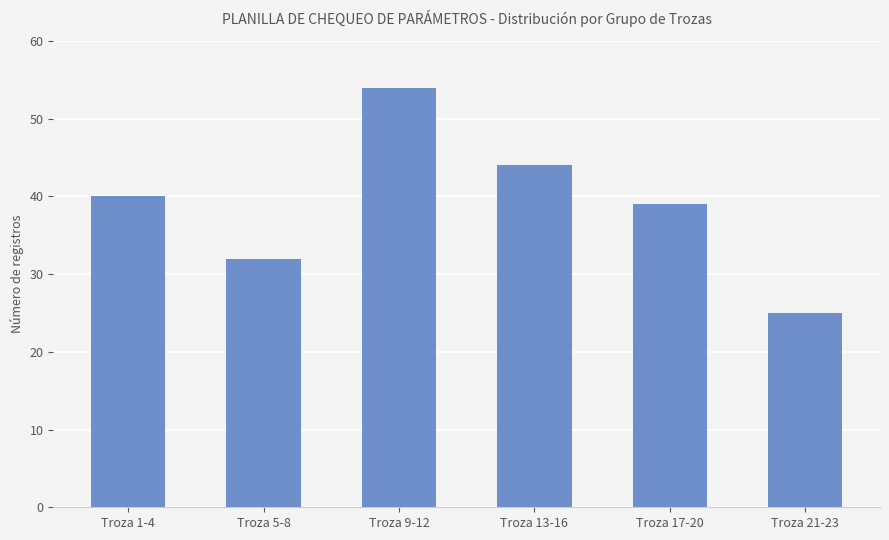

Rank the categories by value from highest to lowest.

Troza 9-12, Troza 13-16, Troza 1-4, Troza 17-20, Troza 5-8, Troza 21-23